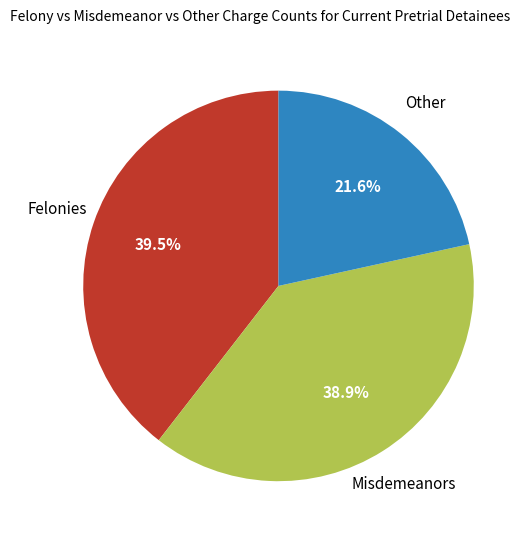

Does any single category account for the majority?

No